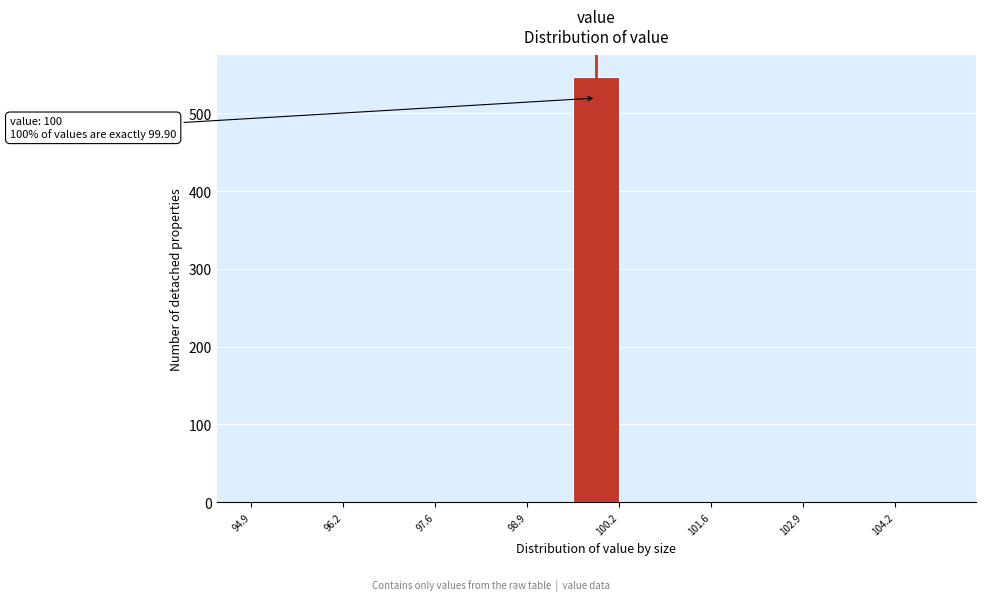

Read against the x-axis, roughly where is the centre of the tallest bar?

100.0